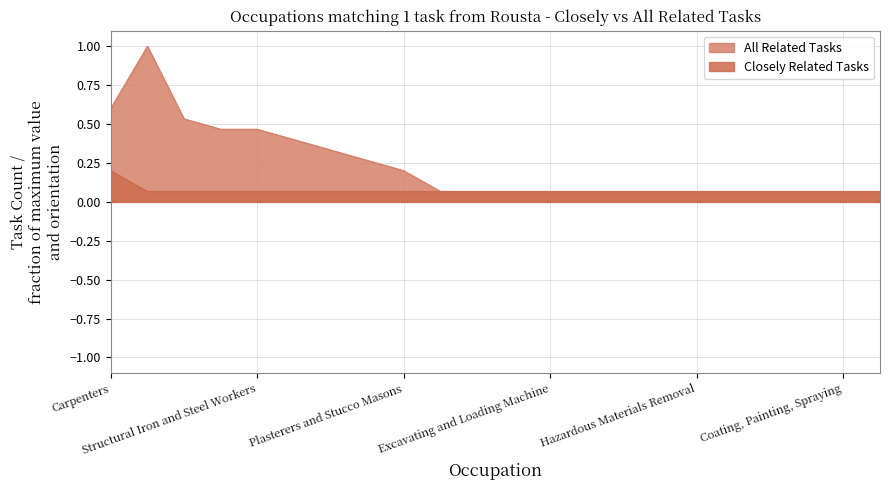

What is the total value across all series at Coating, Painting, Spraying?

0.1